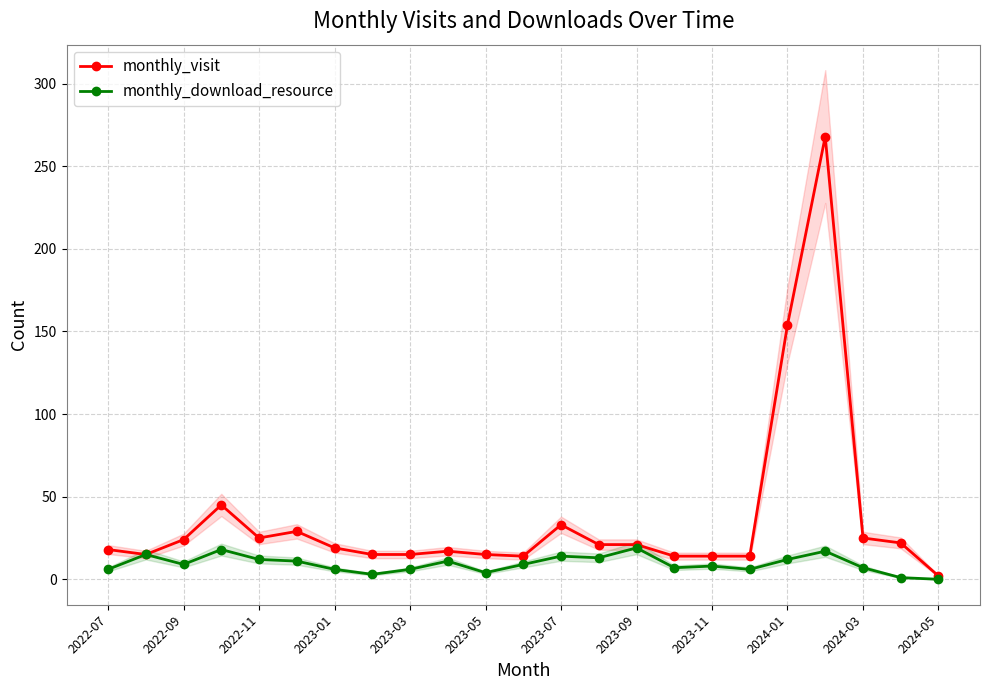

At which label is monthly_visit closest to 135?

2024-01